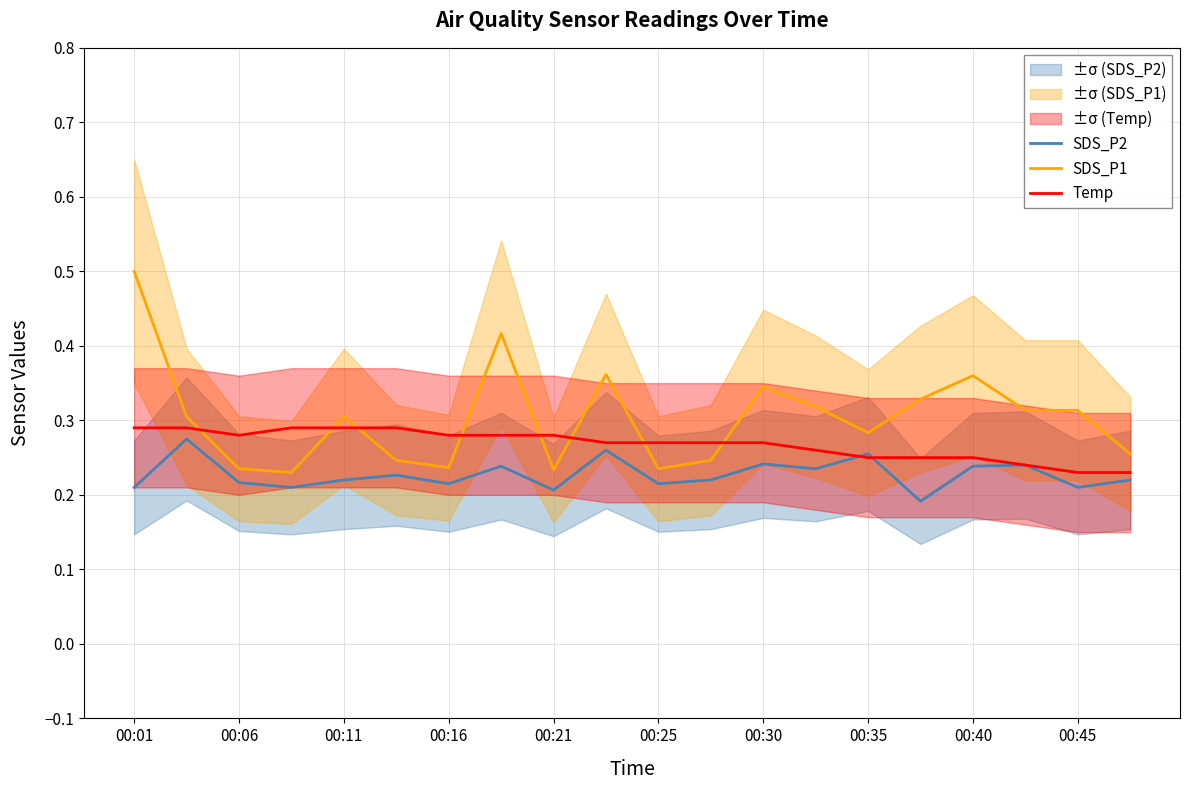

What is the value of the Temp point at the 6th from the left?

0.3